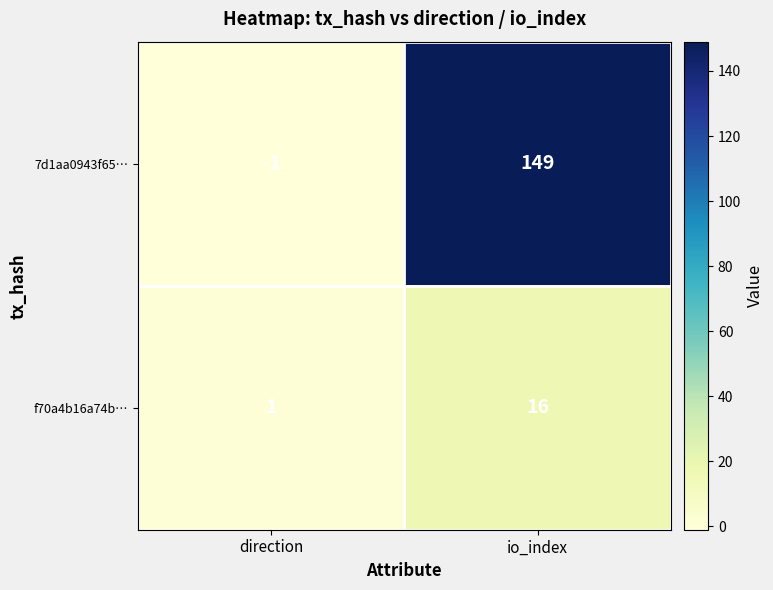

What is the total value across all series at io_index?

165